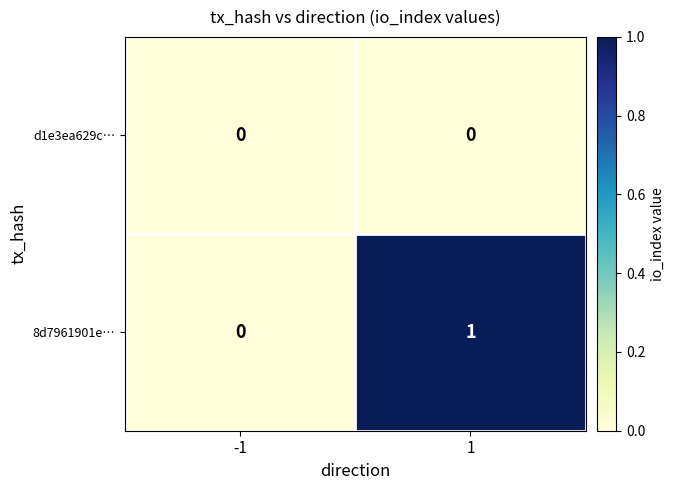

Is the value of d1e3ea629c… at 1 greater than the value of 8d7961901e… at 1?

No